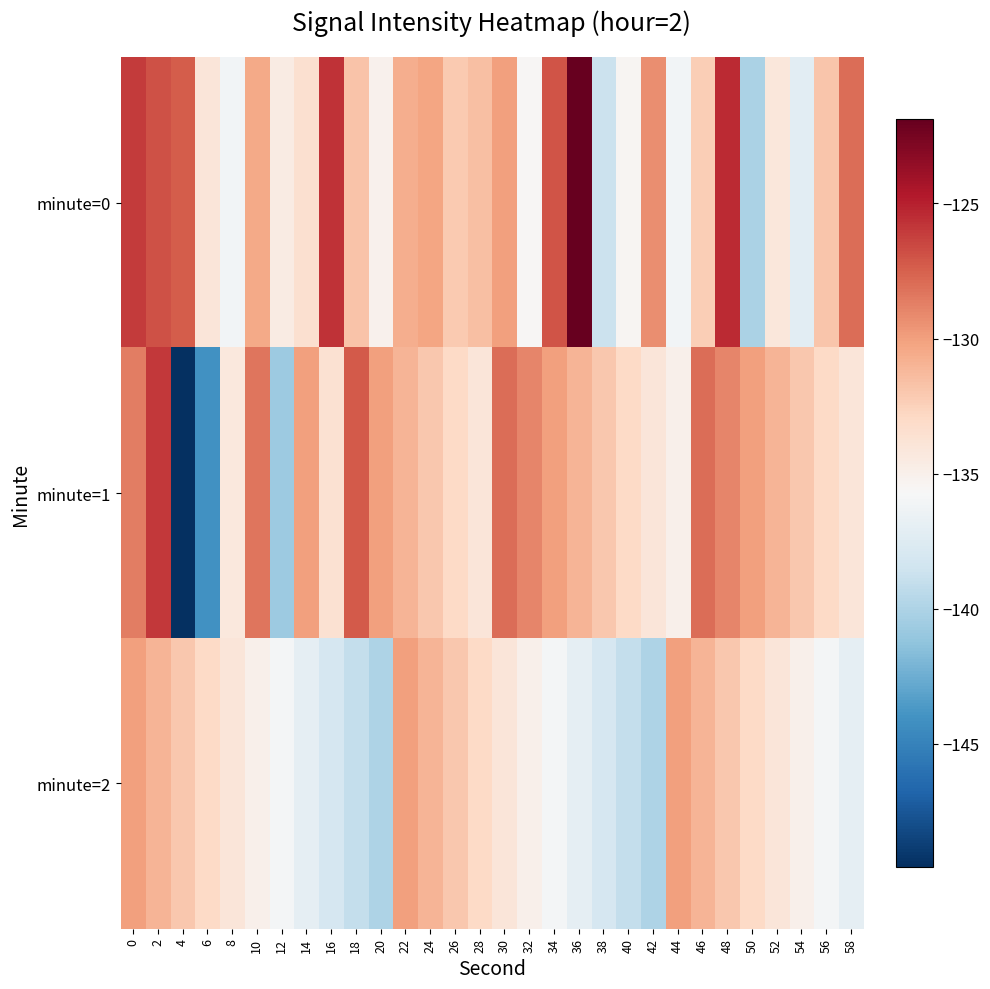

Rank the series at 10 from highest to lowest value.

minute=1, minute=0, minute=2